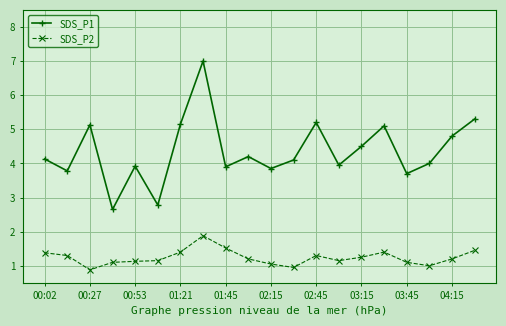

Rank the series by their maximum value, from highest to lowest.

SDS_P1, SDS_P2